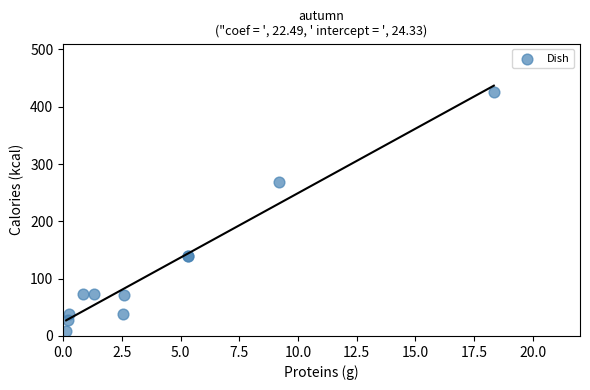

What Y value in the scatter plot is closest to 216?

269